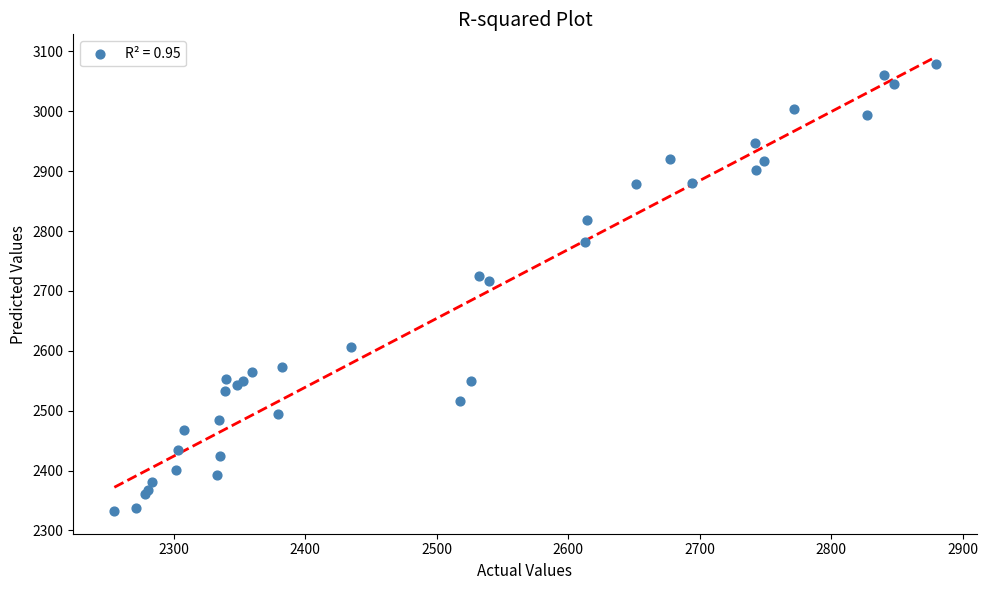

What Y value in the scatter plot is closest to 2705?

2716.6